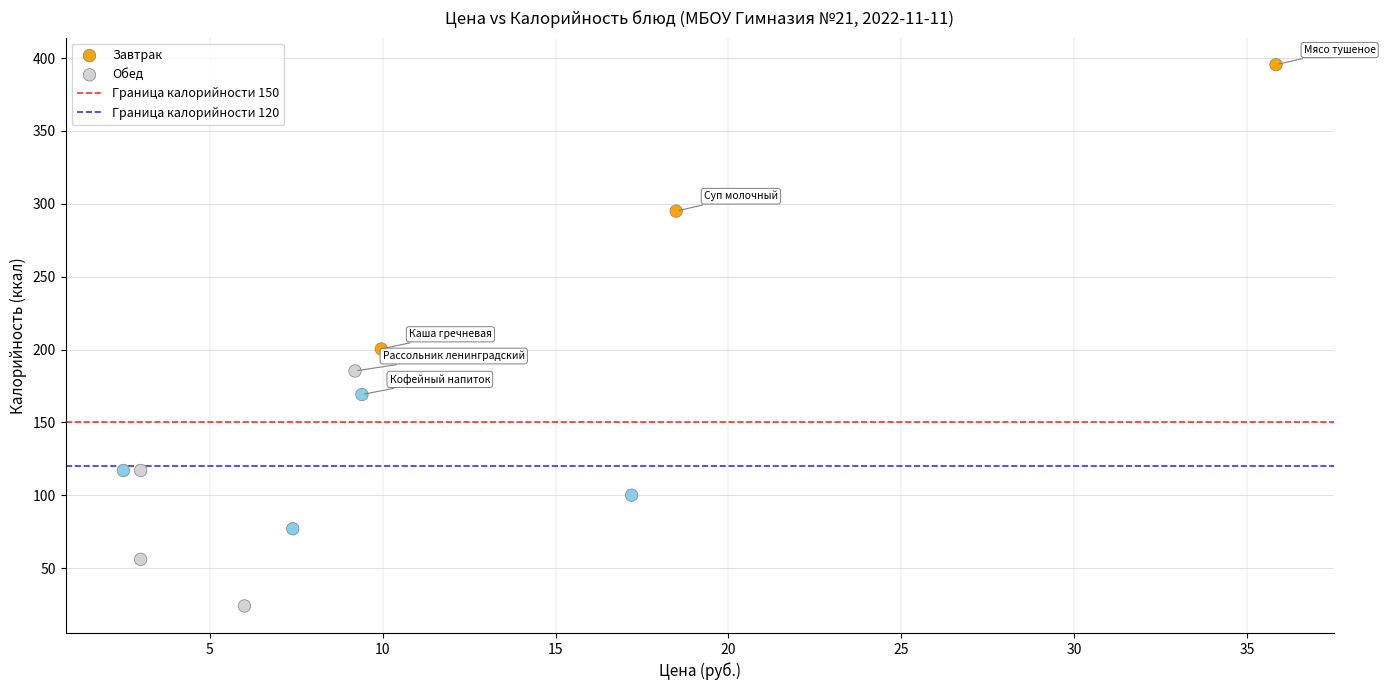

Which series has the widest spread of Y values?

Обед